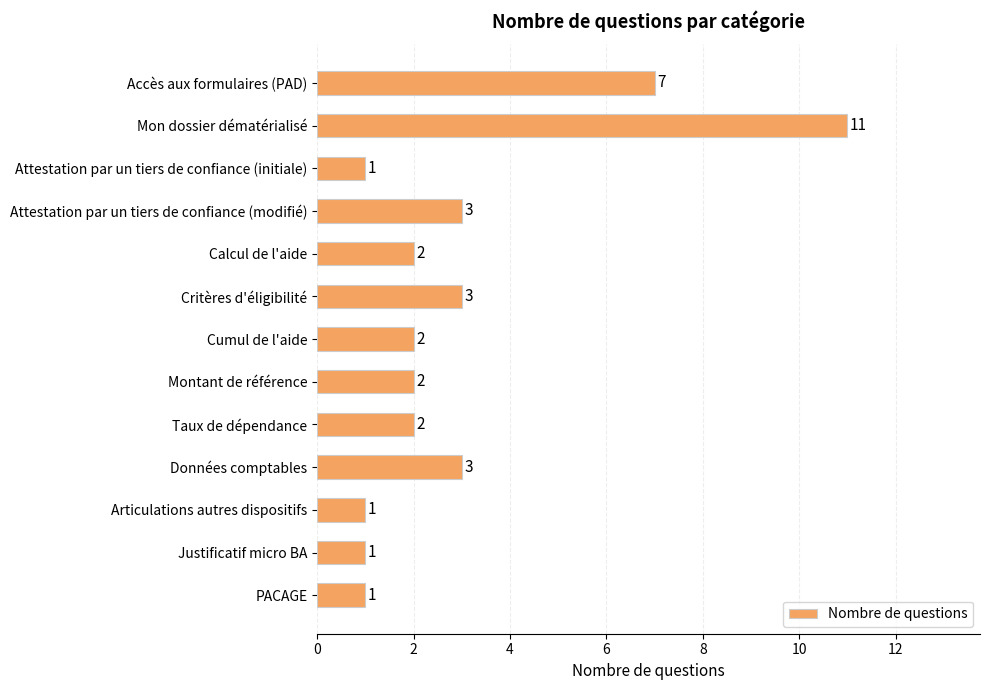

Count the number of data series in this chart.

1